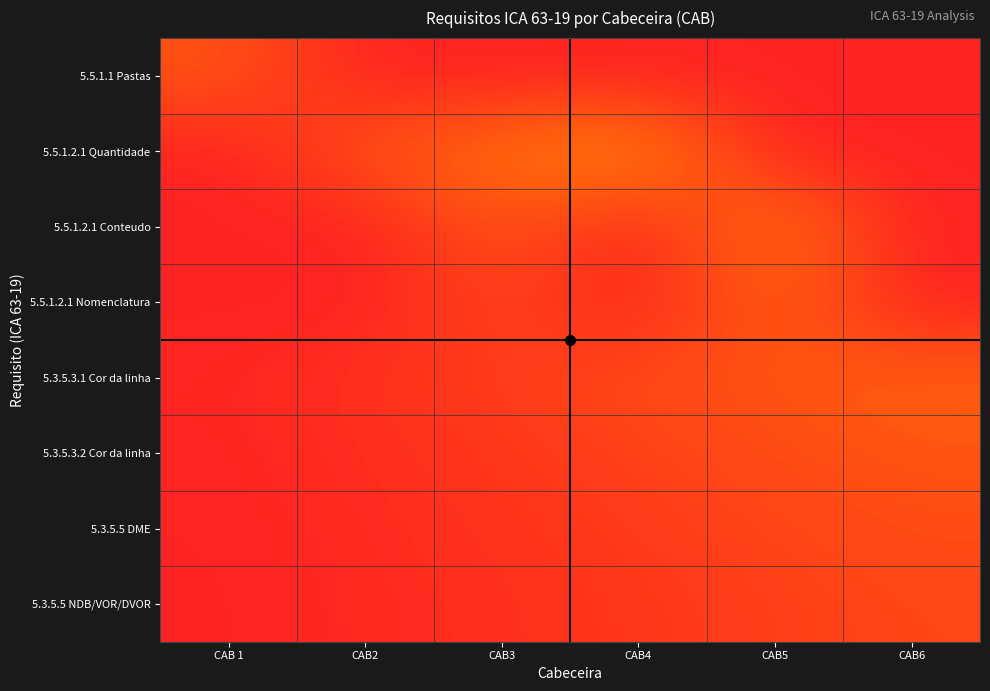

What is the total value across all series at CAB5?

0.9